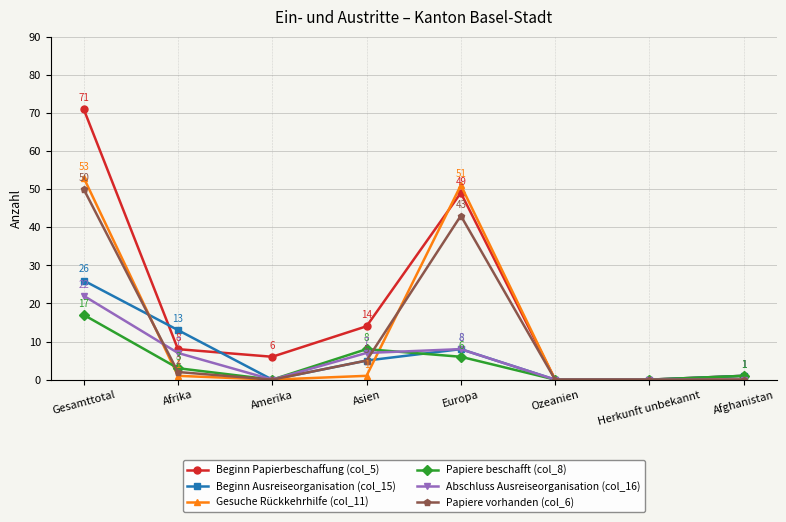

What is the label of the 7th point from the left?

Herkunft unbekannt